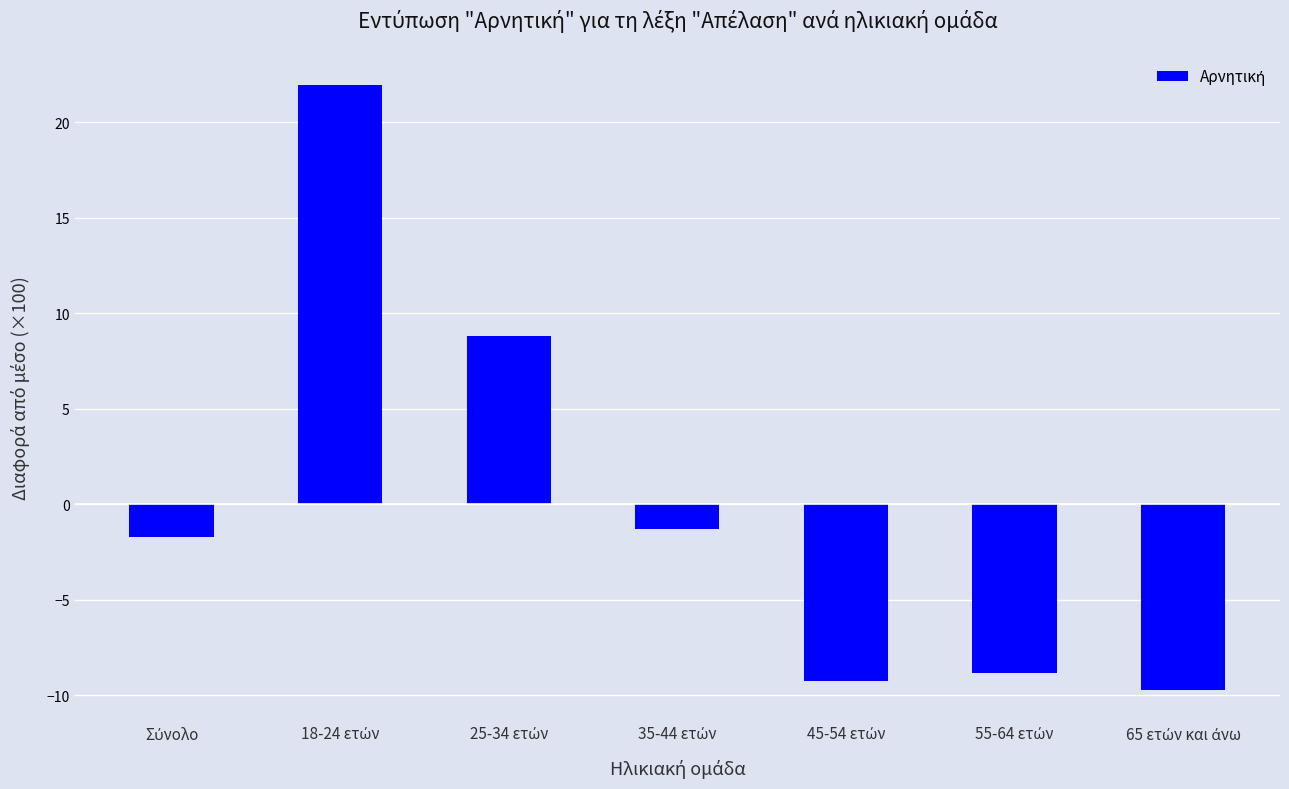

Reading left to right, list all the values displayed in this chart.

-1.7	22.0	8.8	-1.3	-9.2	-8.8	-9.7